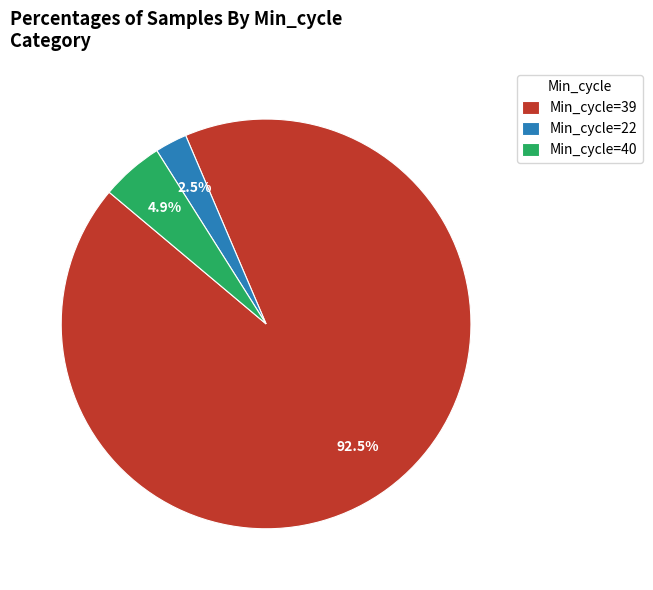

Which has a higher value, Min_cycle=40 or Min_cycle=22?

Min_cycle=40